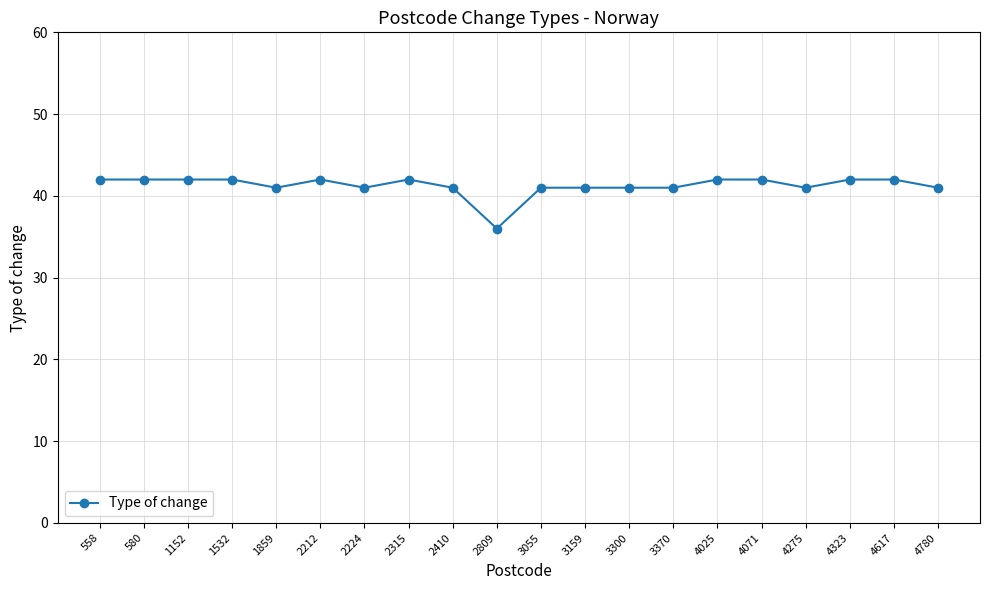

What is the difference between the second highest and minimum values?

6